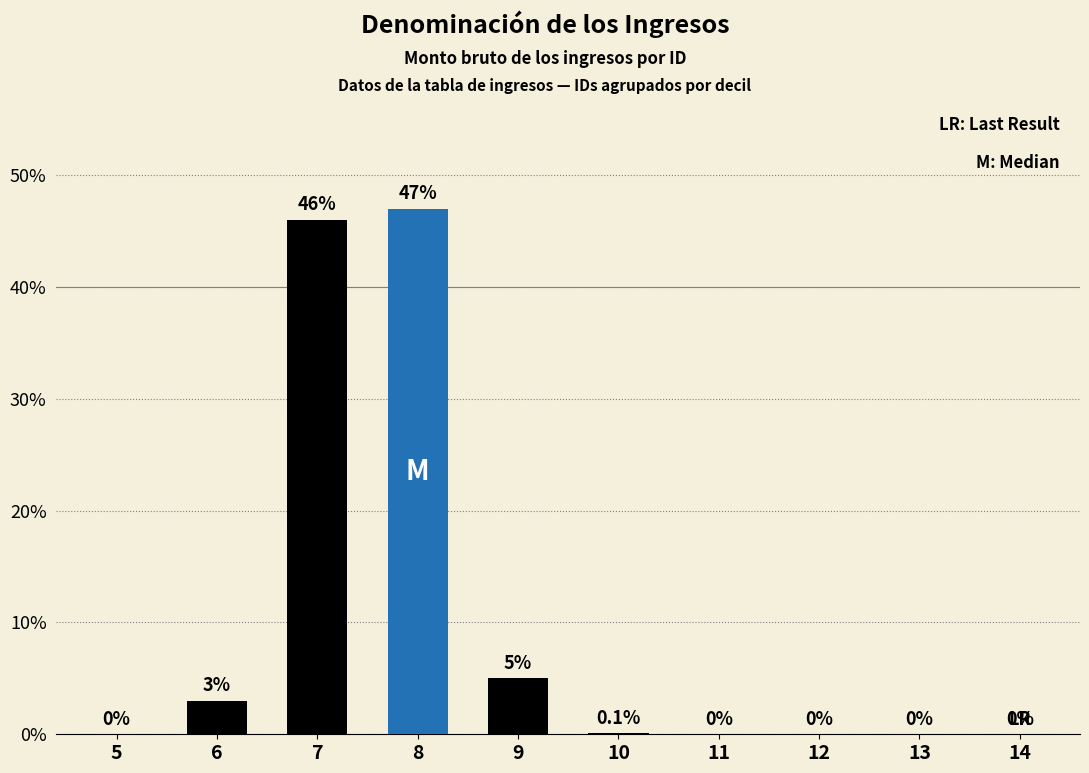

What is the maximum value shown in the chart?

47.0